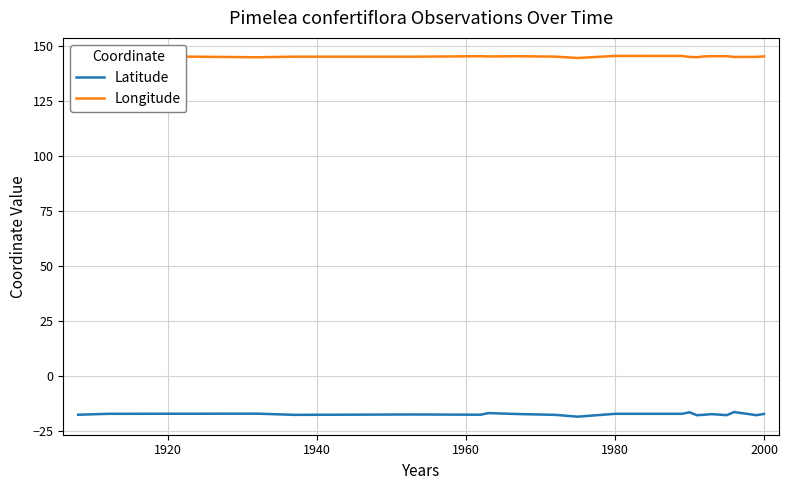

True or false: Longitude and Latitude intersect in this chart.

False